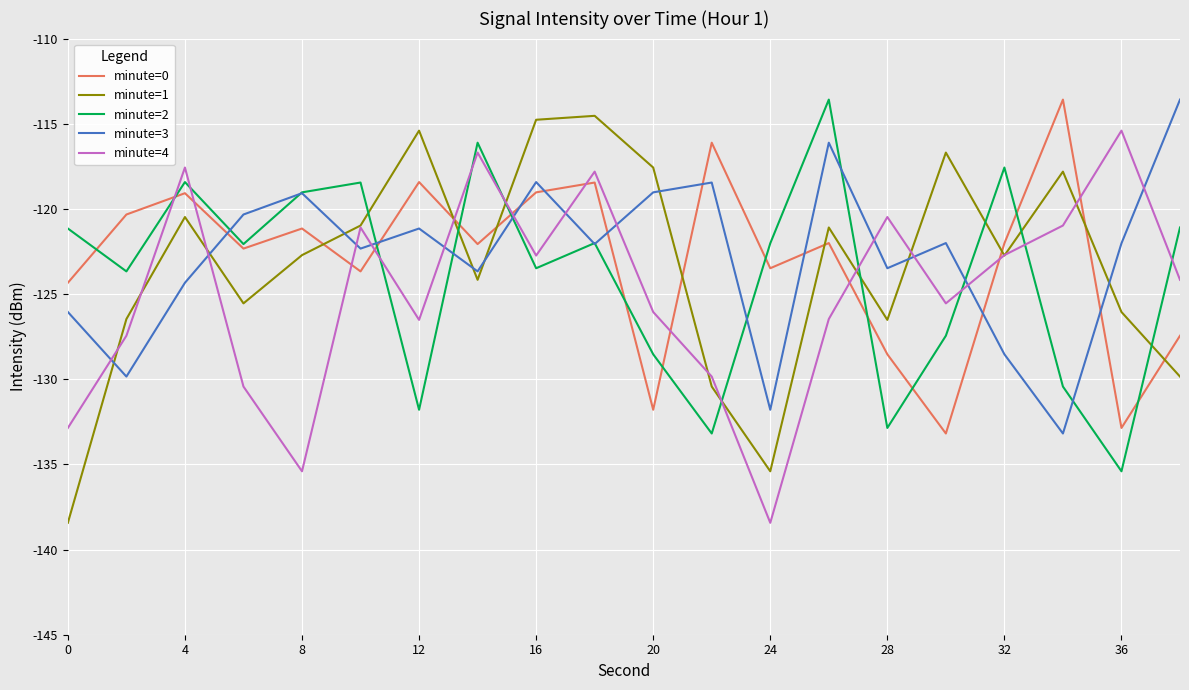

How many categories are shown in the chart?

20